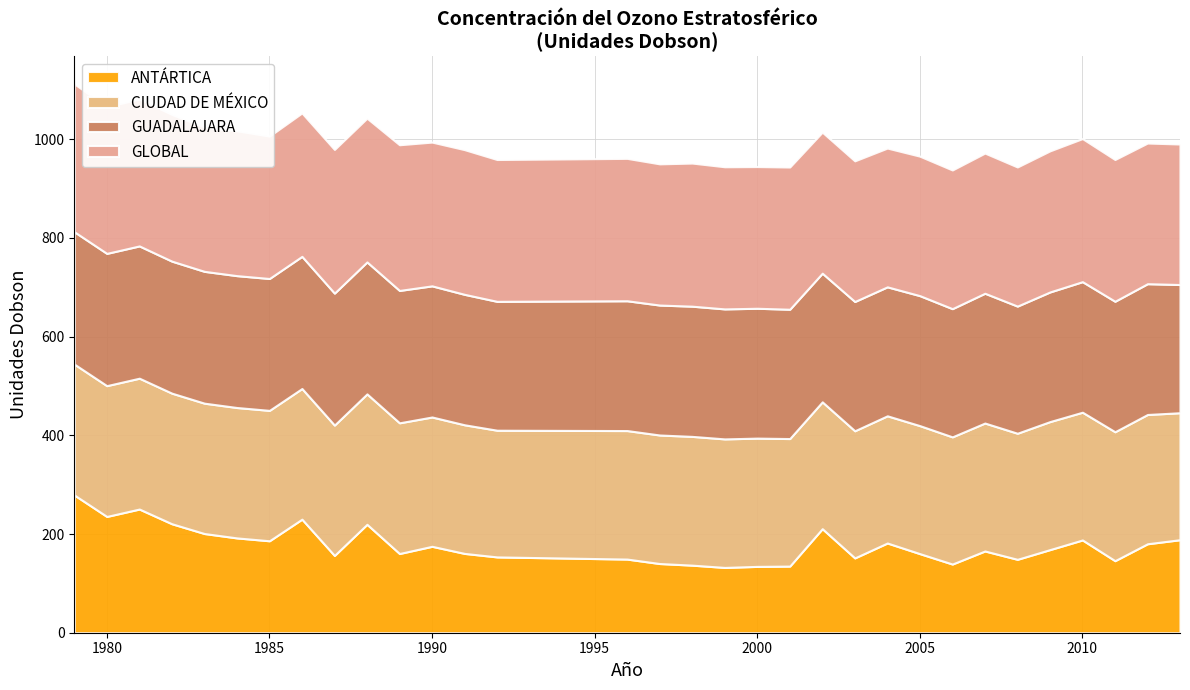

Reading left to right, transcribe all the data shown in this chart.

ANTÁRTICA: 1979=279.1	1980=235.6	1981=250.6	1982=220.8	1983=201.0	1984=192.1	1985=186.3	1986=230.1	1987=156.6	1988=219.7	1989=160.5	1990=175.1	1991=160.7	1992=153.6	1996=149.2	1997=140.2	1998=136.9	1999=132.3	2000=134.4	2001=135.0	2002=210.8	2003=151.6	2004=181.8	2005=160.2	2006=139.2	2007=165.6	2008=148.7	2009=168.4	2010=187.9	2011=146.0	2012=180.2	2013=188.5
GLOBAL: 1979=299.7	1980=297.3	1981=297.7	1982=297.4	1983=292.4	1984=293.6	1985=288.6	1986=290.6	1987=291.1	1988=291.3	1989=295.2	1990=291.3	1991=293.2	1992=287.4	1996=288.5	1997=286.1	1998=290.0	1999=288.0	2000=287.1	2001=288.2	2002=285.8	2003=285.0	2004=281.2	2005=282.6	2006=281.0	2007=284.0	2008=281.9	2009=285.9	2010=289.9	2011=287.2	2012=285.0	2013=284.7
GUADALAJARA: 1979=268.2	1980=268.0	1981=268.0	1982=267.5	1983=267.1	1984=267.2	1985=267.2	1986=267.8	1987=267.4	1988=267.4	1989=268.2	1990=265.7	1991=264.3	1992=261.1	1996=263.0	1997=263.3	1998=263.8	1999=263.4	2000=263.1	2001=262.0	2002=260.7	2003=261.9	2004=261.3	2005=263.4	2006=259.7	2007=263.0	2008=257.6	2009=262.7	2010=264.5	2011=264.4	2012=265.0	2013=259.8
CIUDAD DE MÉXICO: 1979=265.2	1980=265.0	1981=265.1	1982=264.6	1983=264.1	1984=264.2	1985=264.2	1986=264.7	1987=264.1	1988=264.2	1989=264.8	1990=262.0	1991=260.6	1992=256.7	1996=260.4	1997=260.4	1998=260.9	1999=260.4	2000=259.9	2001=258.4	2002=257.0	2003=257.6	2004=257.7	2005=259.3	2006=257.7	2007=259.2	2008=255.4	2009=259.4	2010=258.8	2011=261.2	2012=261.9	2013=257.2